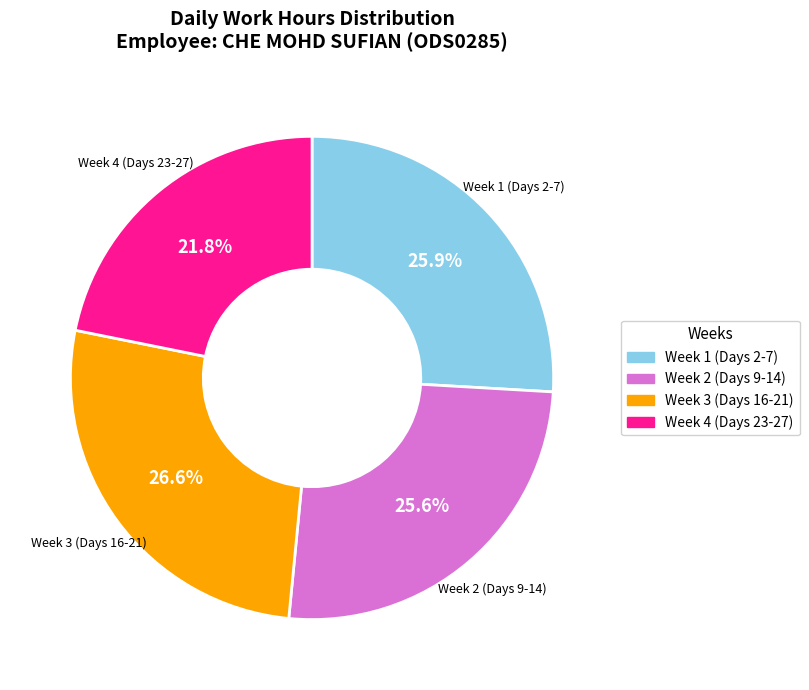

Is the sum of Week 1 (Days 2-7) and Week 2 (Days 9-14) greater than half?

Yes